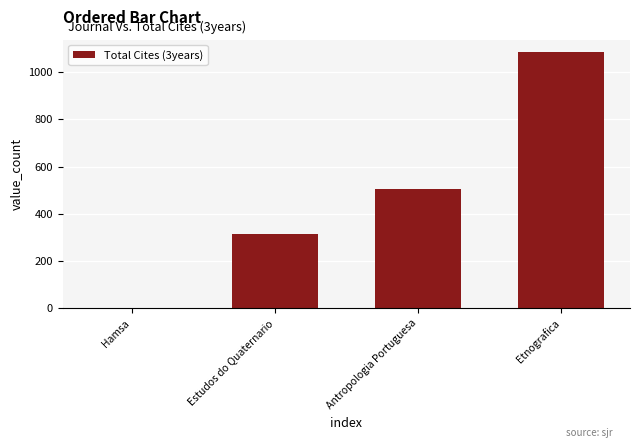

How many distinct data groups are displayed?

1